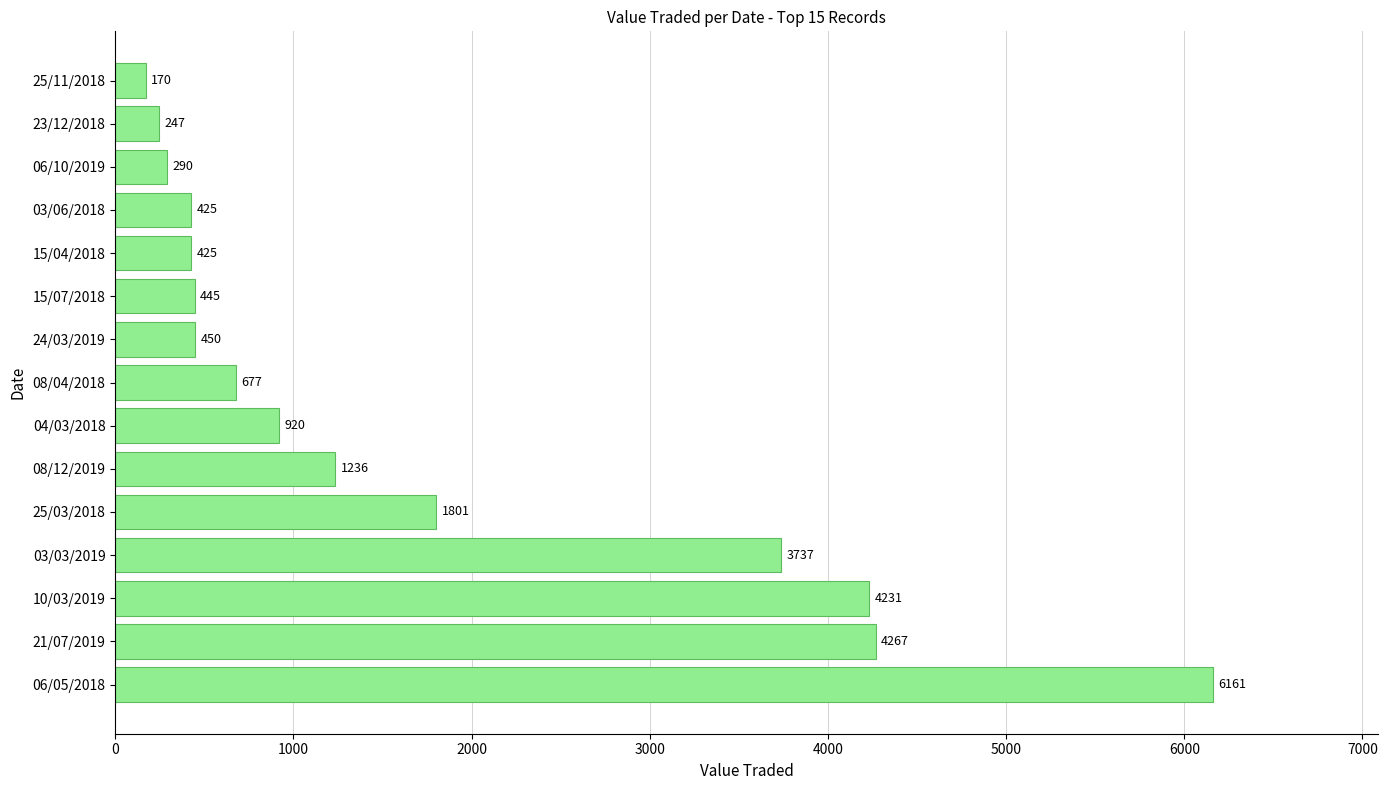

How many bars are there in total?

15